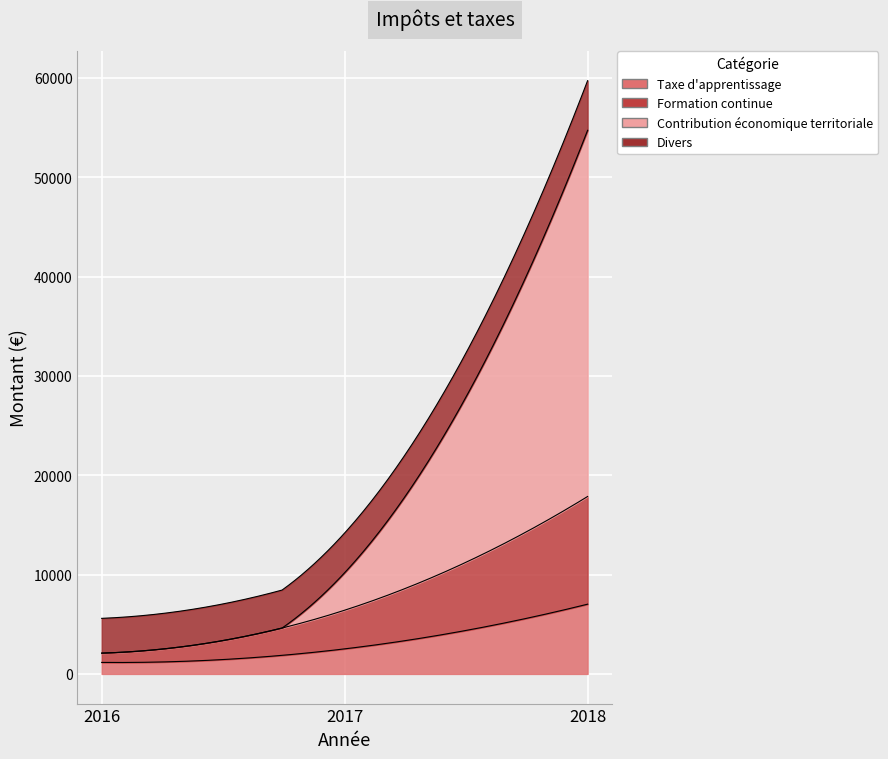

Reading left to right, list all the values displayed in this chart.

Taxe d'apprentissage: 2016=1158	2017=2522	2018=7023
Formation continue: 2016=937	2017=3894	2018=10845
Contribution économique territoriale: 2016=0	2017=3775	2018=36877
Divers: 2016=3500	2017=4000	2018=5000